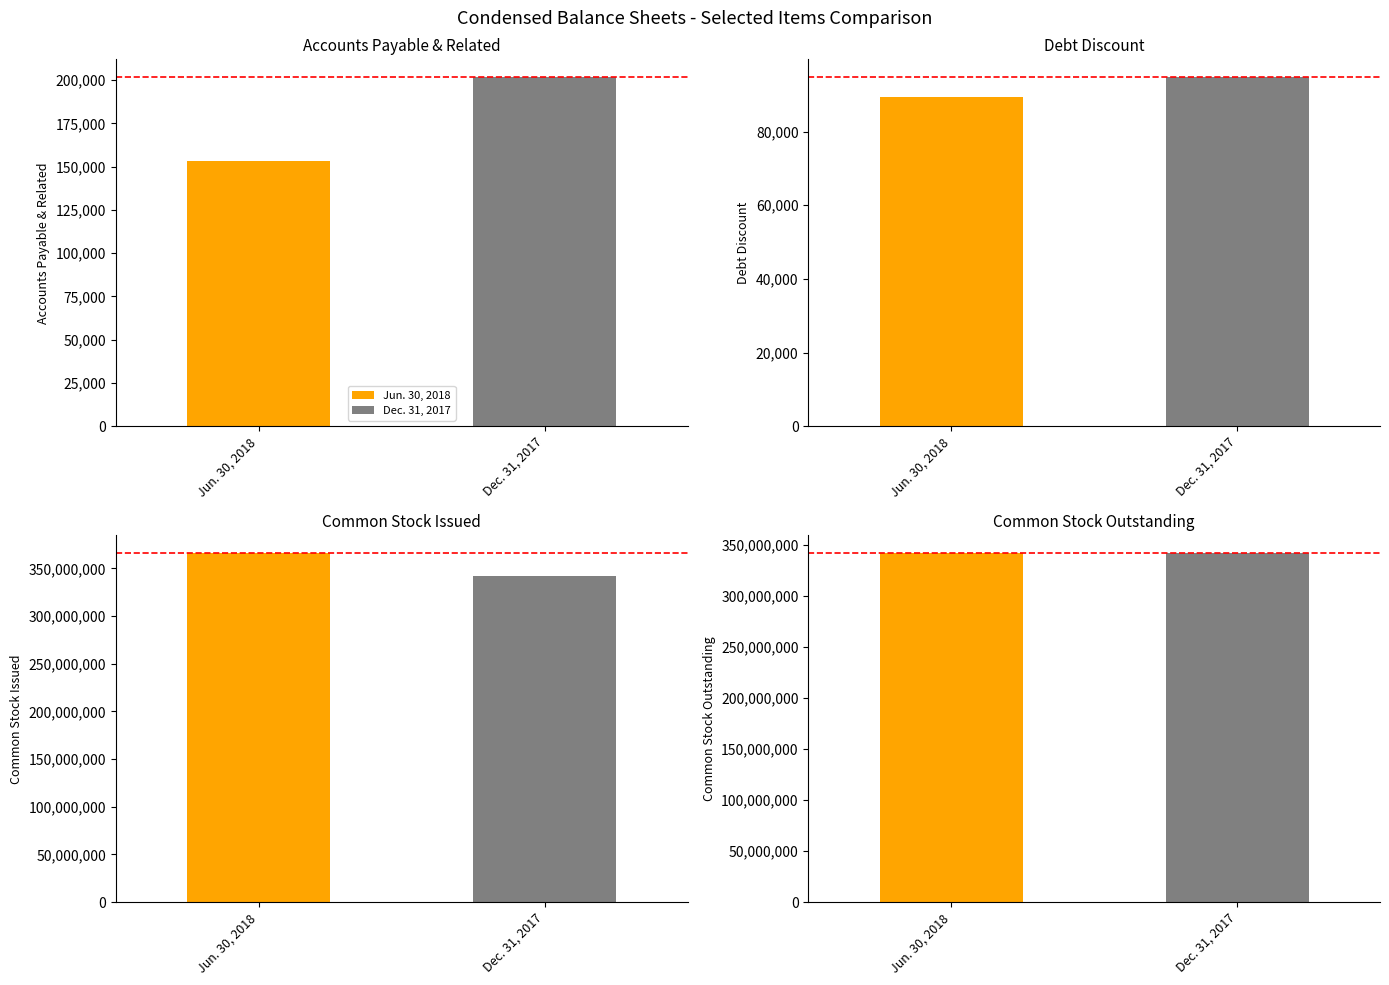

What is the value of the Dec. 31, 2017 bar at the 3rd from the left?

342113098